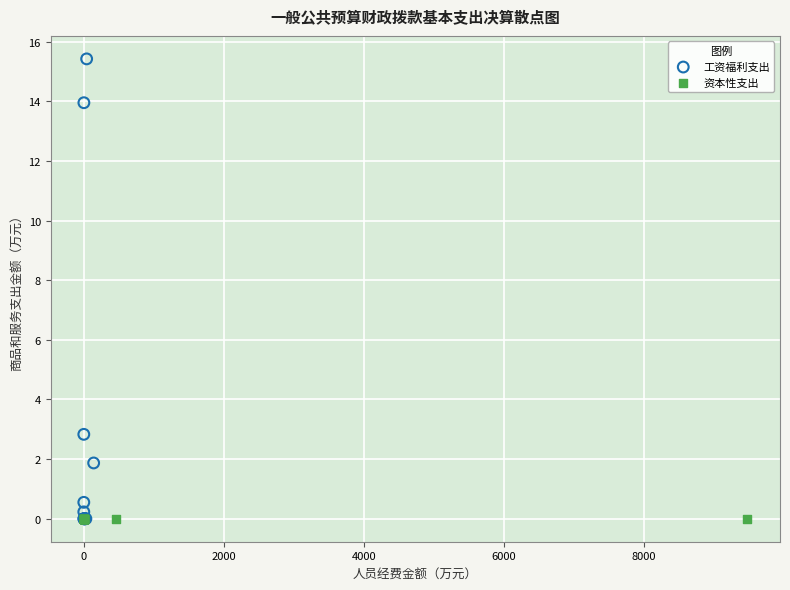

What are all the series names shown in the legend?

工资福利支出, 资本性支出